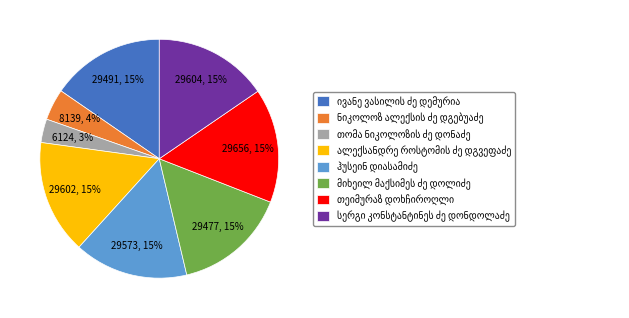

How many segments does this pie chart have?

8